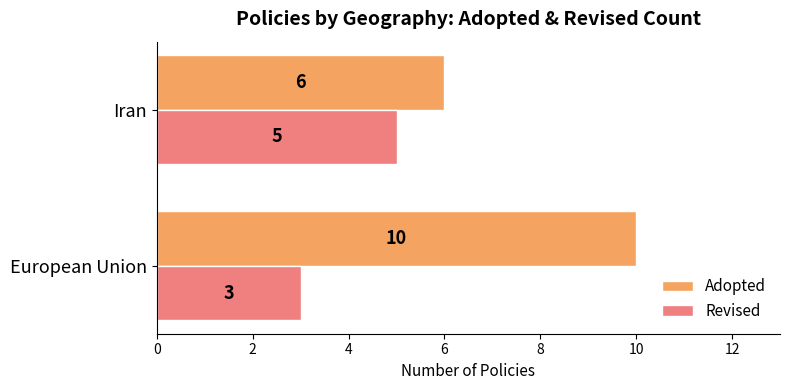

The value of Revised at Iran is 5. True or false?

True